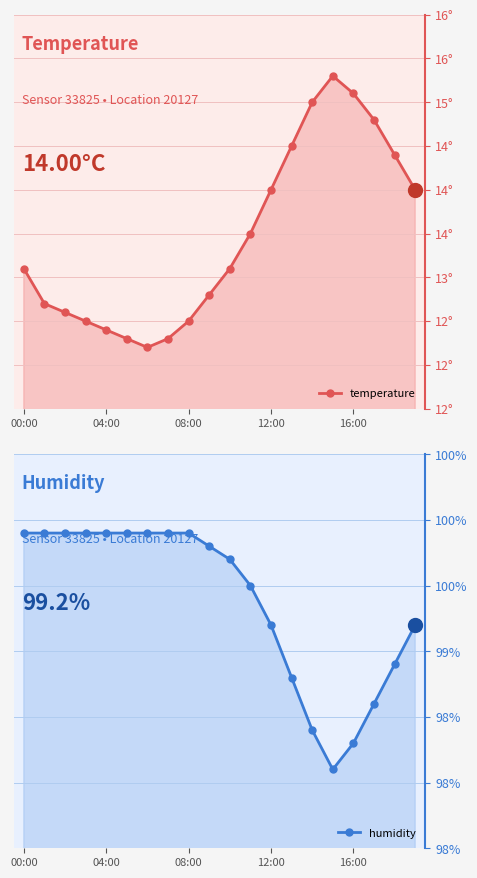

At which category is the sum across all series the highest?

14